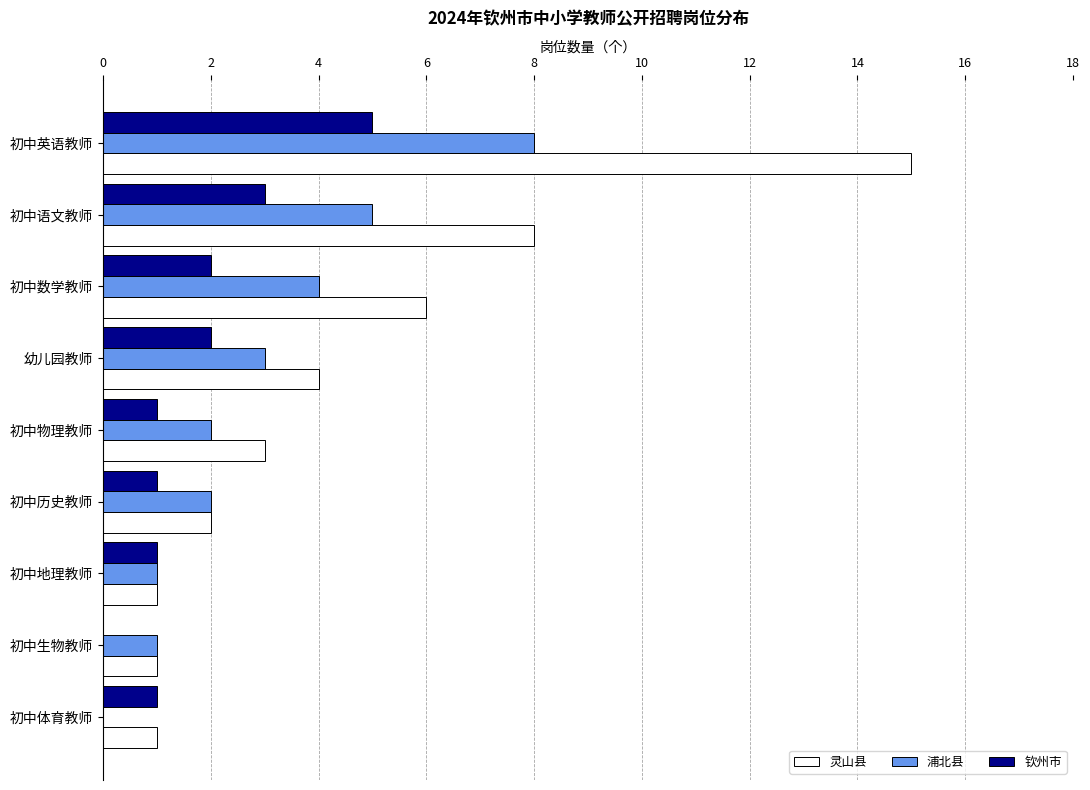

What is the sum of the 浦北县 values at 初中数学教师 and 初中生物教师?

5